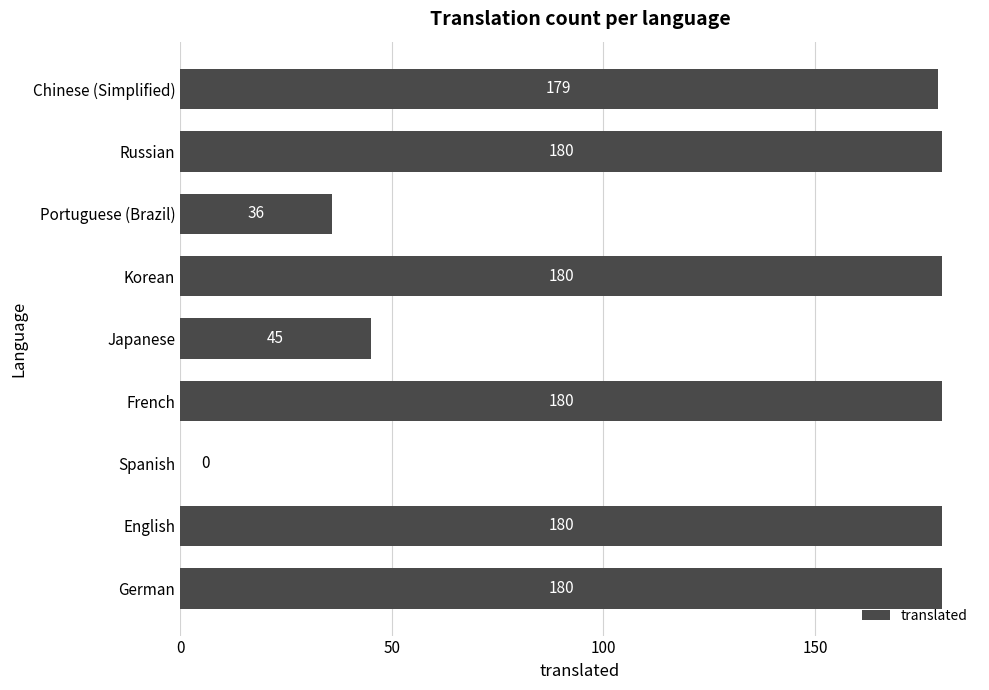

What is the sum of the values at English and German?

360